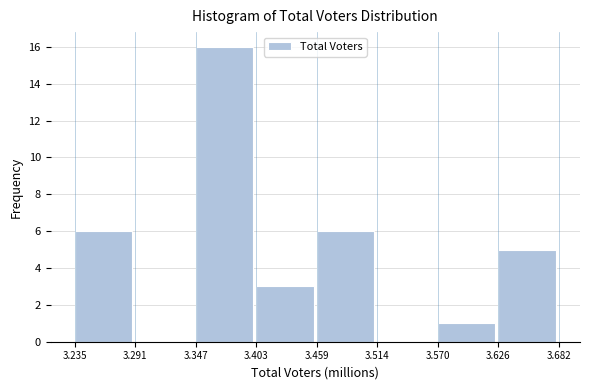

Reading left to right, what are all the values shown in this chart?

3.235=6	3.291=0	3.347=16	3.403=3	3.459=6	3.514=0	3.570=1	3.626=5